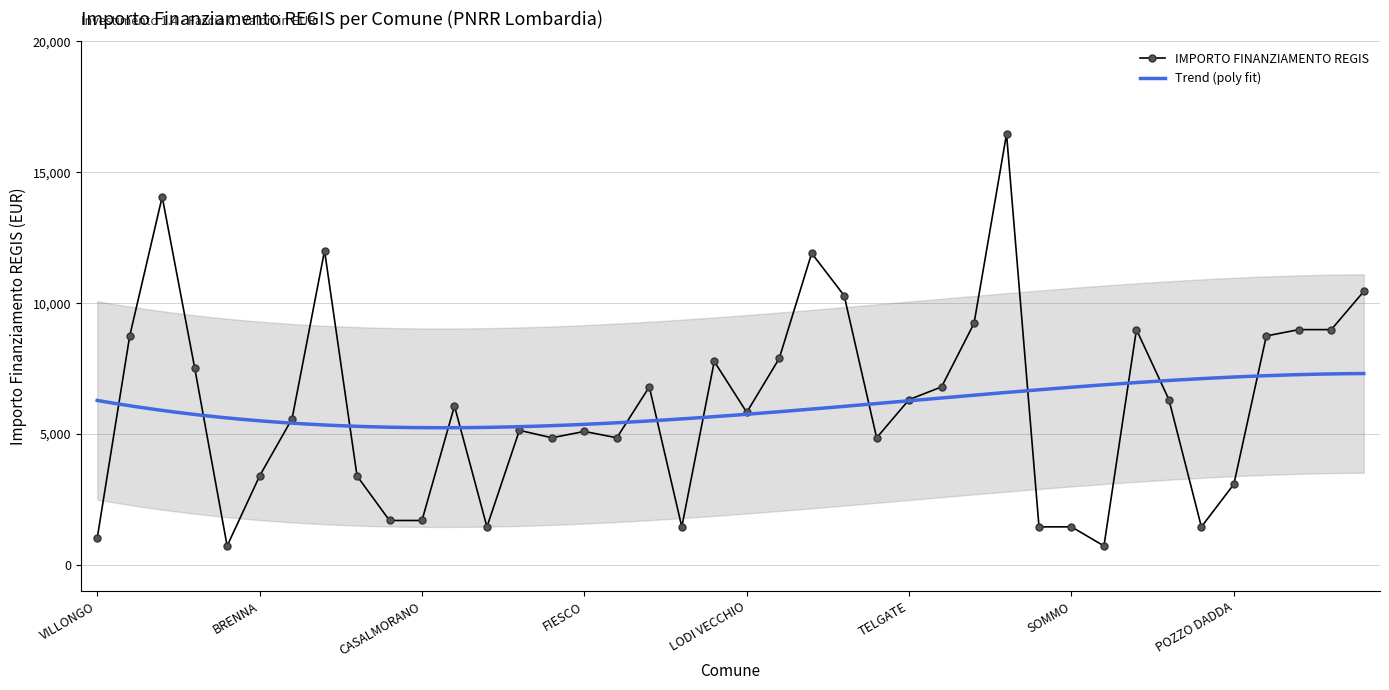

The value at GAGGIANO is 7889. True or false?

True